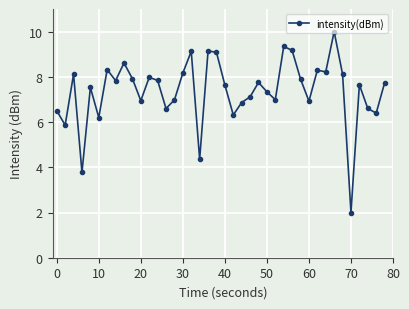

What is the sum of all values?

295.3